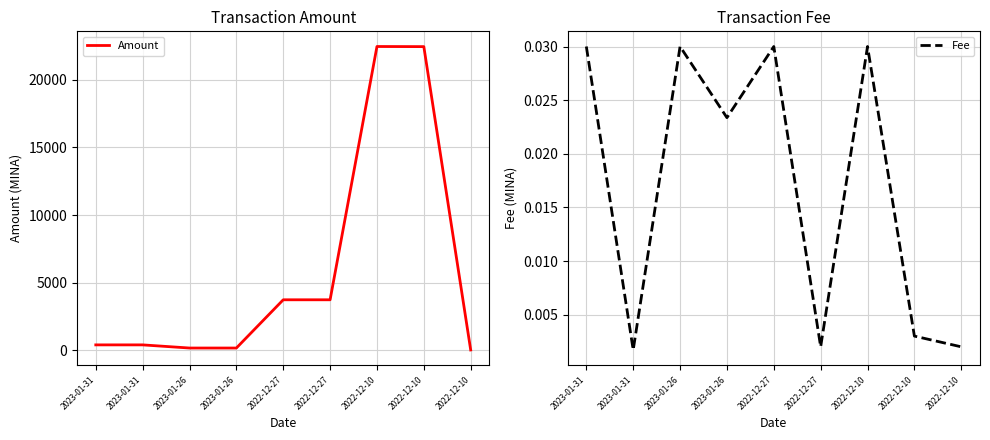

Does the chart display data point markers on the line(s)?

No